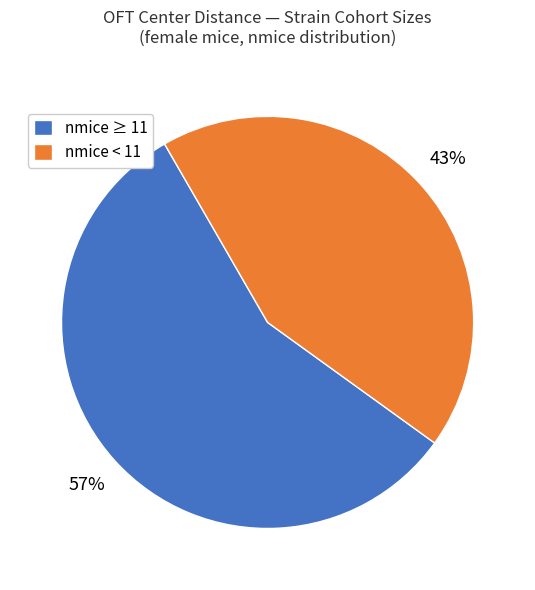

Which category has the biggest portion of the pie?

nmice ≥ 11